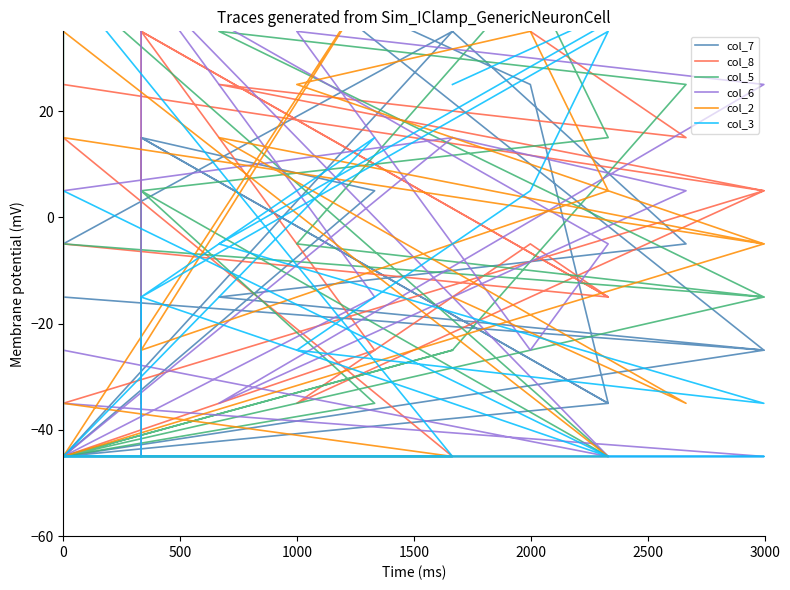

Is the value of col_7 at 500 greater than the value of col_6 at 15?

No